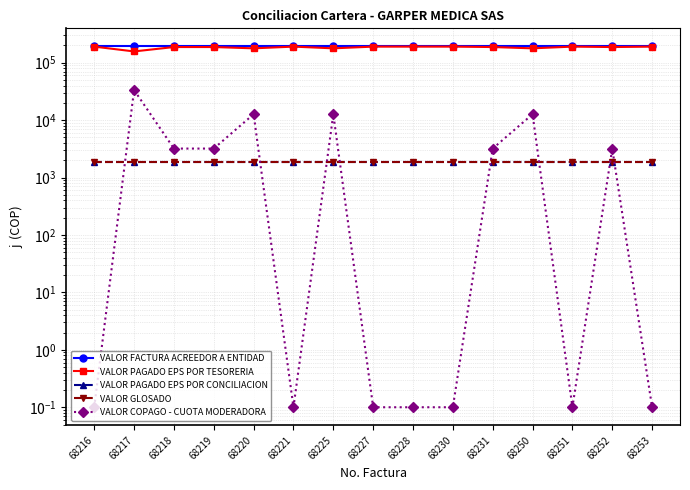

Reading left to right, transcribe all the data shown in this chart.

VALOR FACTURA ACREEDOR A ENTIDAD: 68216=192757.0	68217=192757.0	68218=192757.0	68219=192757.0	68220=192757.0	68221=192757.0	68225=192757.0	68227=192757.0	68228=192757.0	68230=192757.0	68231=192757.0	68250=192757.0	68251=192757.0	68252=192757.0	68253=192757.0
VALOR PAGADO EPS POR TESORERIA: 68216=190903.0	68217=157403.0	68218=187703.0	68219=187703.0	68220=178203.0	68221=190903.0	68225=178203.0	68227=190903.0	68228=190903.0	68230=190903.0	68231=187703.0	68250=178203.0	68251=190903.0	68252=187703.0	68253=190903.0
VALOR PAGADO EPS POR CONCILIACION: 68216=1854.0	68217=1854.0	68218=1854.0	68219=1854.0	68220=1854.0	68221=1854.0	68225=1854.0	68227=1854.0	68228=1854.0	68230=1854.0	68231=1854.0	68250=1854.0	68251=1854.0	68252=1854.0	68253=1854.0
VALOR GLOSADO: 68216=1854.0	68217=1854.0	68218=1854.0	68219=1854.0	68220=1854.0	68221=1854.0	68225=1854.0	68227=1854.0	68228=1854.0	68230=1854.0	68231=1854.0	68250=1854.0	68251=1854.0	68252=1854.0	68253=1854.0
VALOR COPAGO - CUOTA MODERADORA: 68216=0.1	68217=33500.0	68218=3200.0	68219=3200.0	68220=12700.0	68221=0.1	68225=12700.0	68227=0.1	68228=0.1	68230=0.1	68231=3200.0	68250=12700.0	68251=0.1	68252=3200.0	68253=0.1